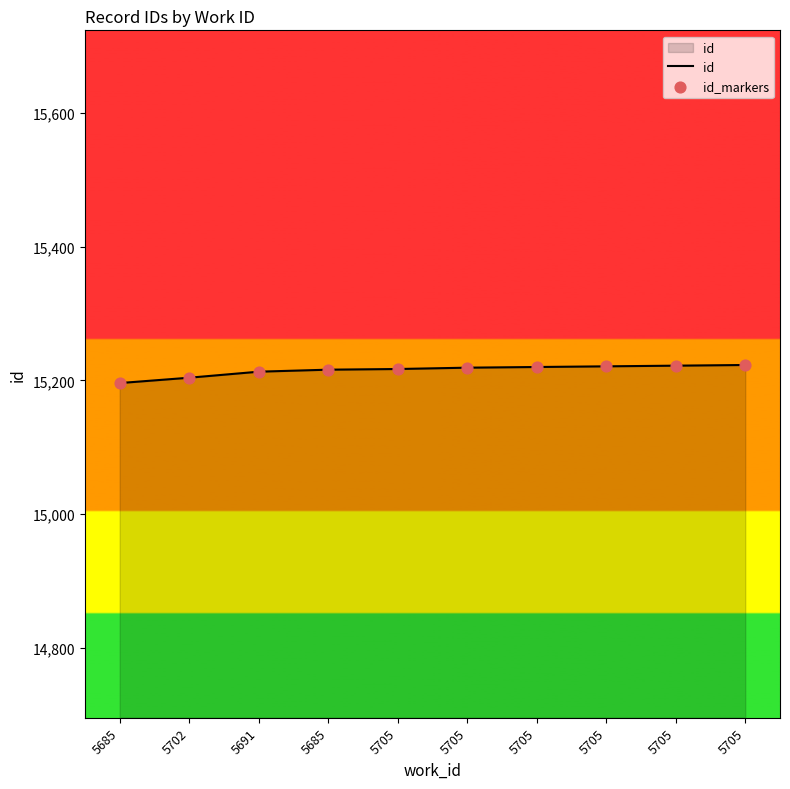

How many lines are shown in the chart?

1